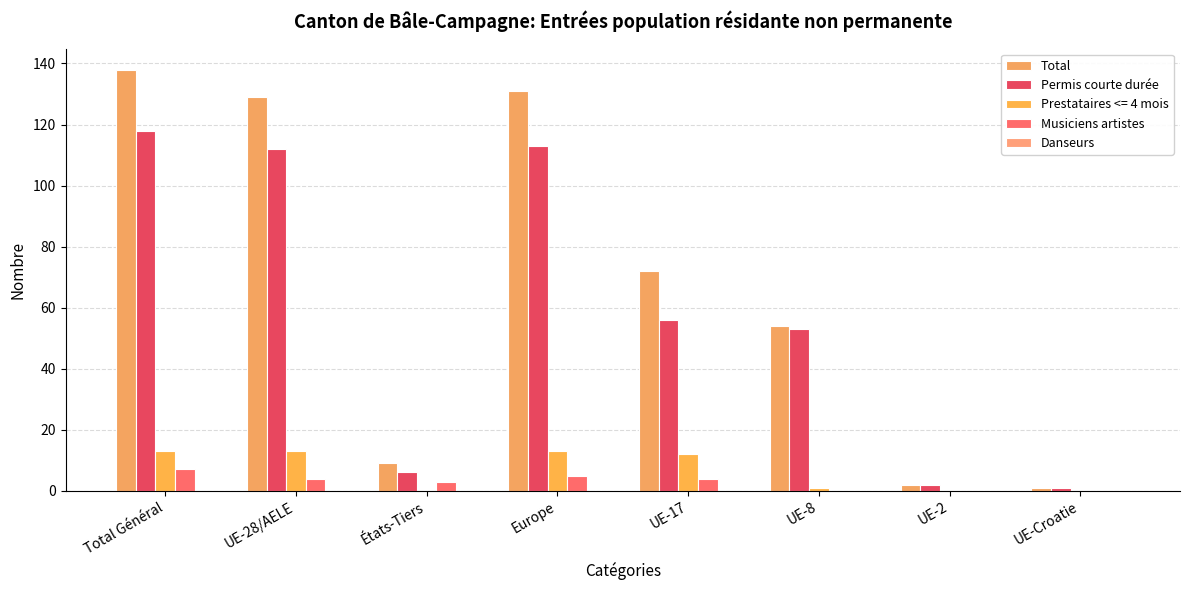

What is the maximum value shown in the chart?

138